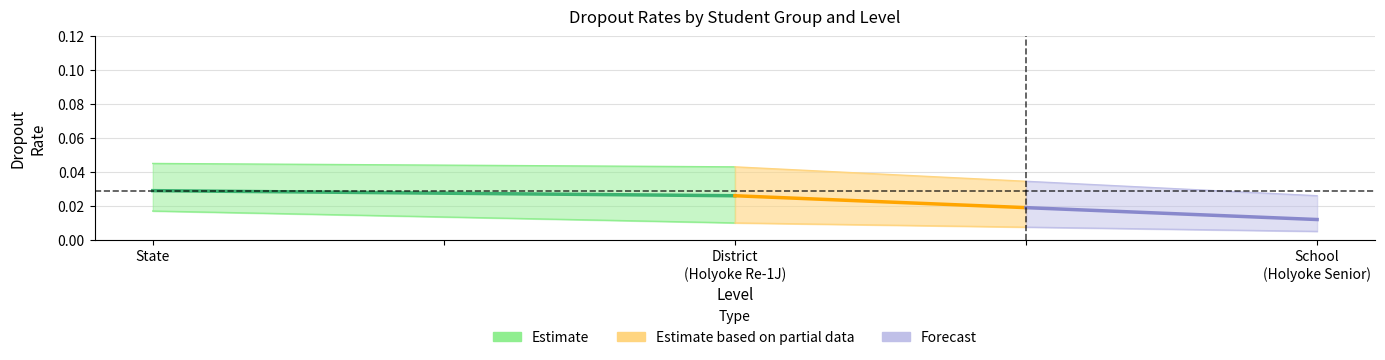

Is it true that Forecast equals 0.0 at State?

True